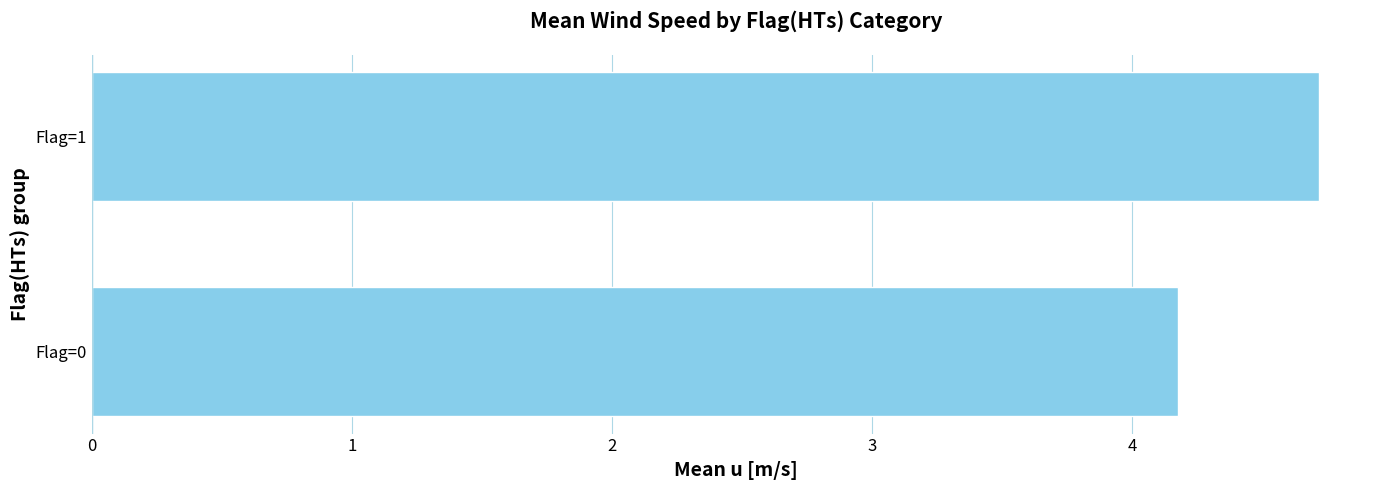

True or false: the data shows 4.2 at Flag=0.

True